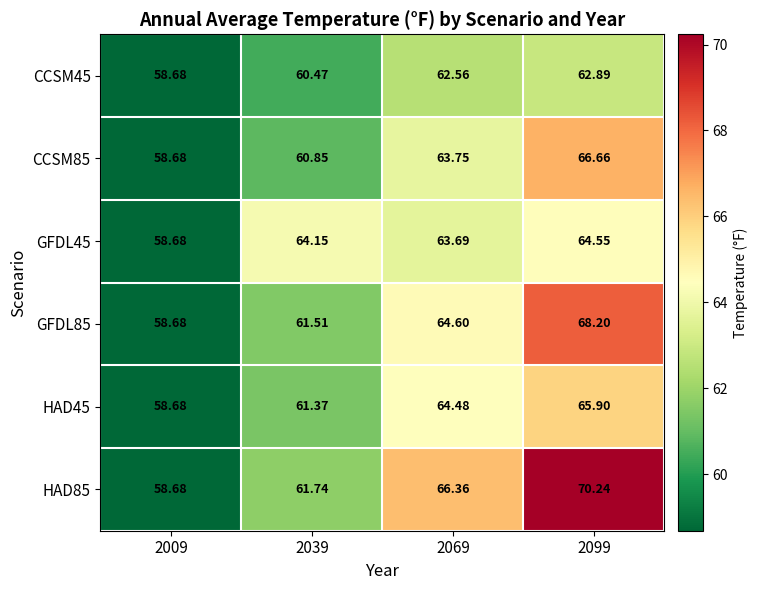

At how many categories does at least one series exceed 65?

2